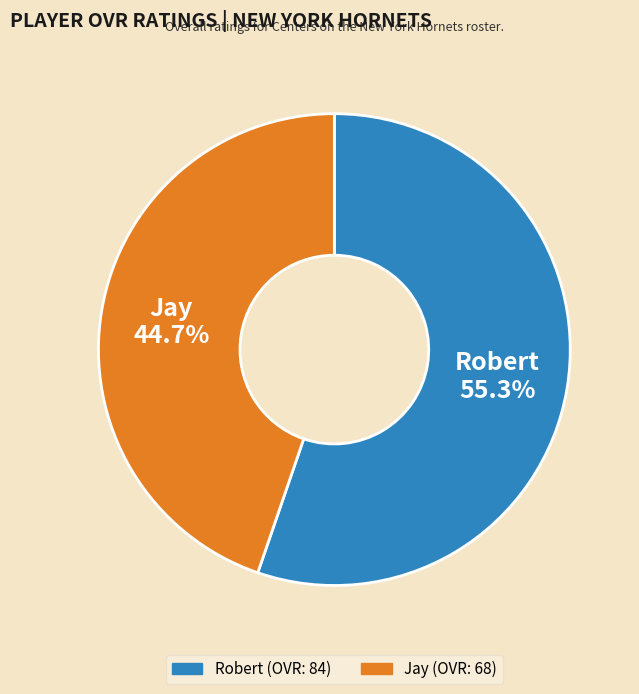

Between Jay and Robert, which is larger?

Robert